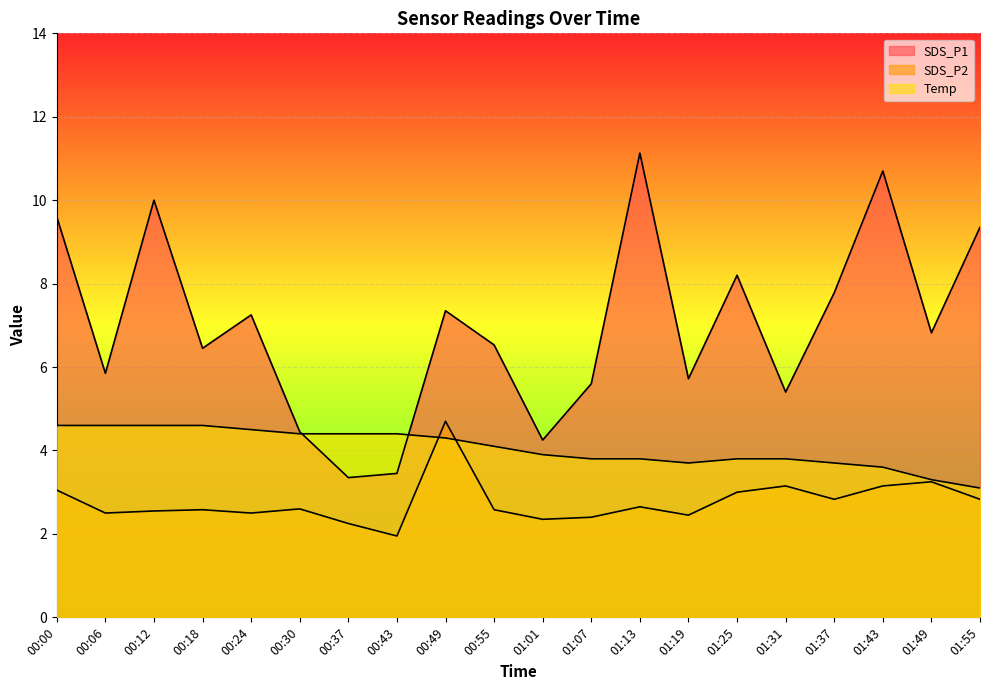

The SDS_P1 series shows 4.2 at 01:01. True or false?

True